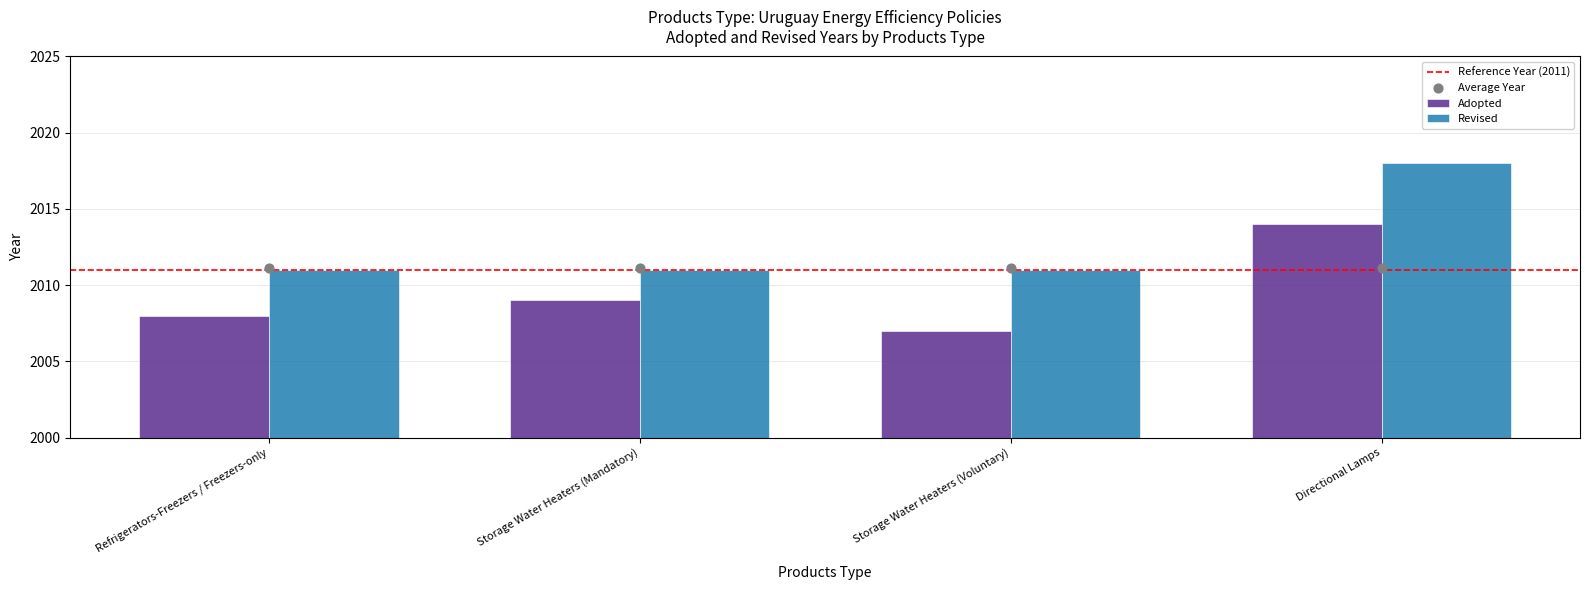

Which series contains the highest Y value?

Revised